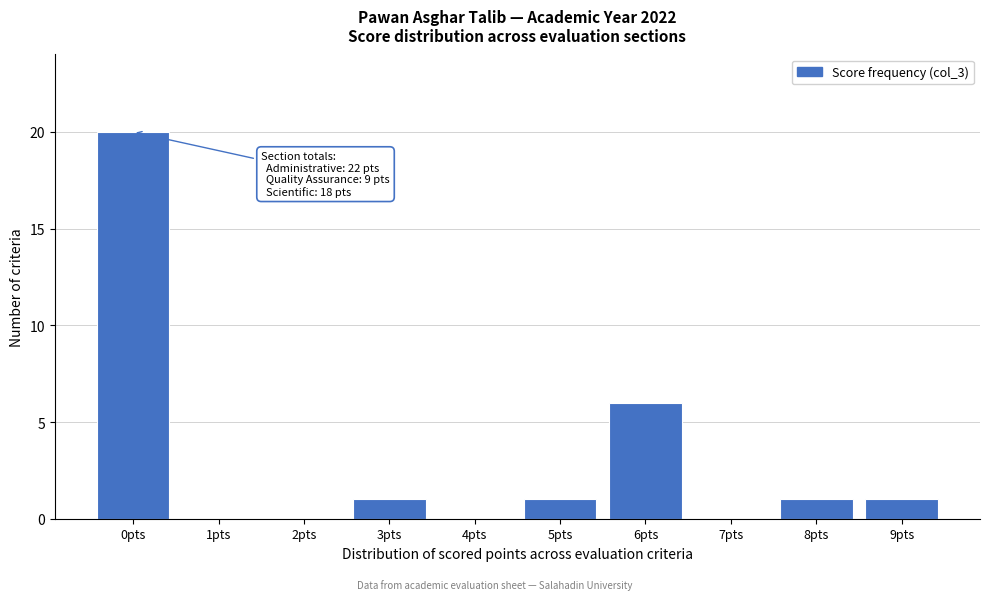

Reading left to right, transcribe all the data shown in this chart.

0pts=20	1pts=0	2pts=0	3pts=1	4pts=0	5pts=1	6pts=6	7pts=0	8pts=1	9pts=1